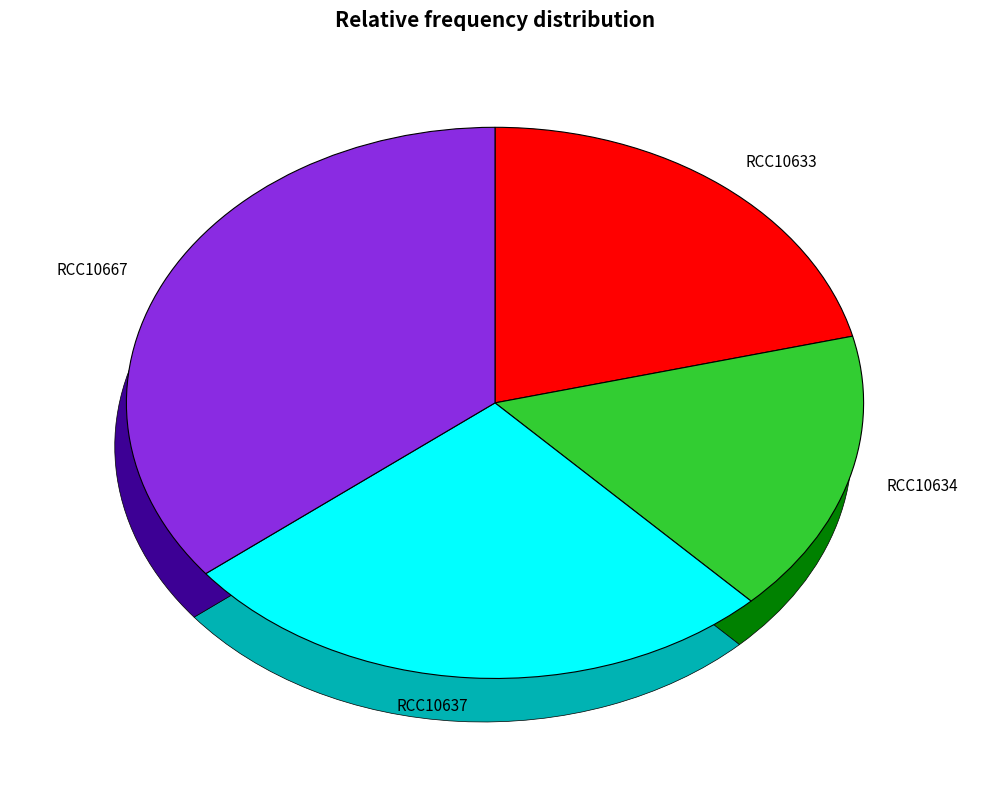

What is the ratio of the value at RCC10667 to the value at RCC10633?

1.7